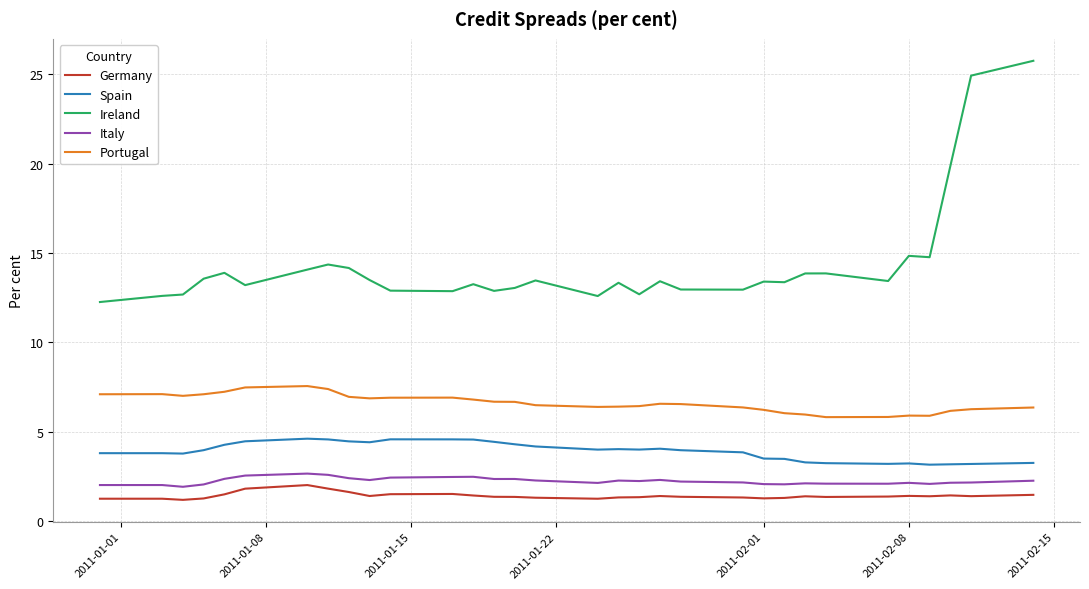

True or false: Spain and Germany intersect in this chart.

False